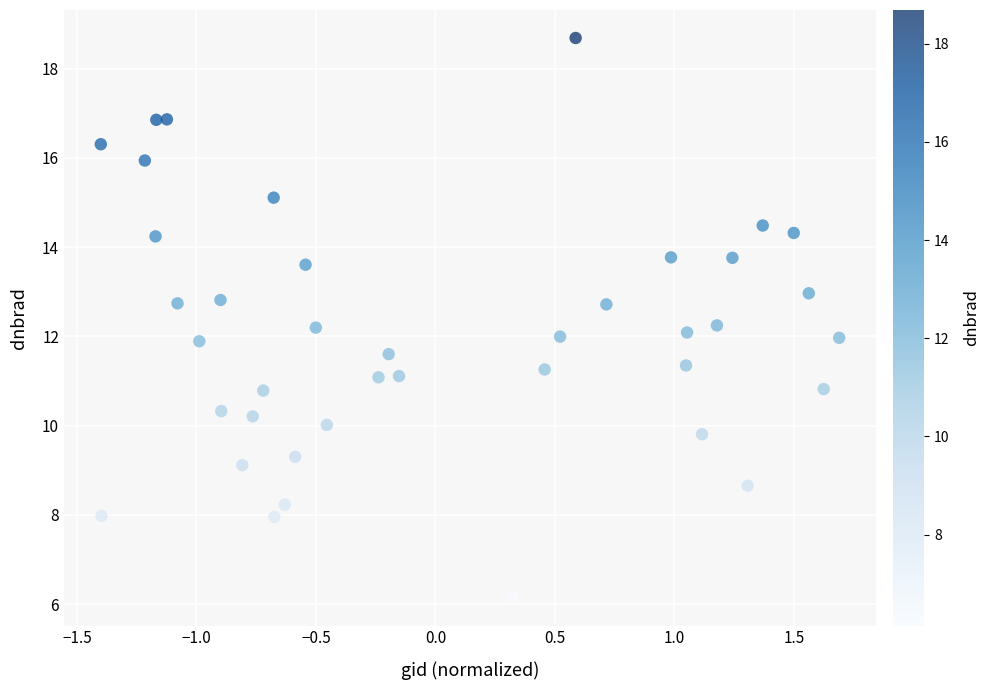

What is the range of X values (max minus min)?

3.1